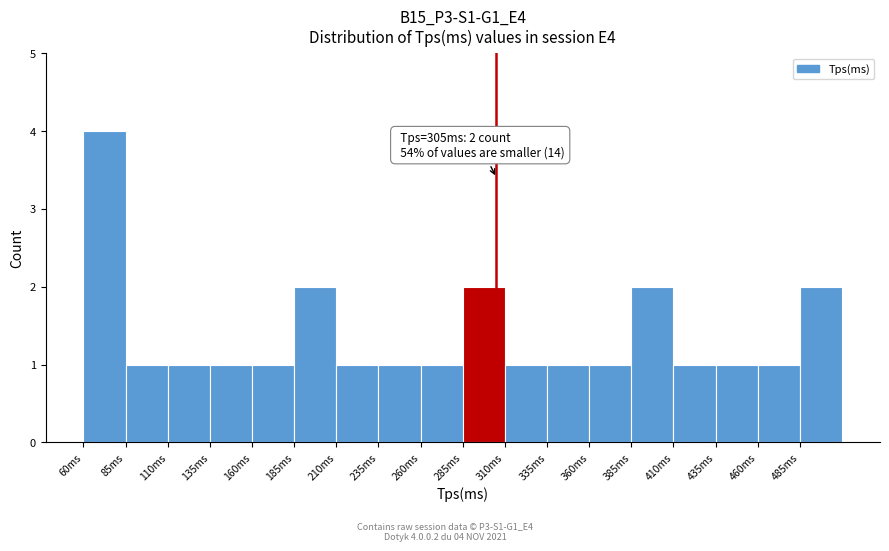

Over which range of the x-axis is the bar tallest?

60 to 85